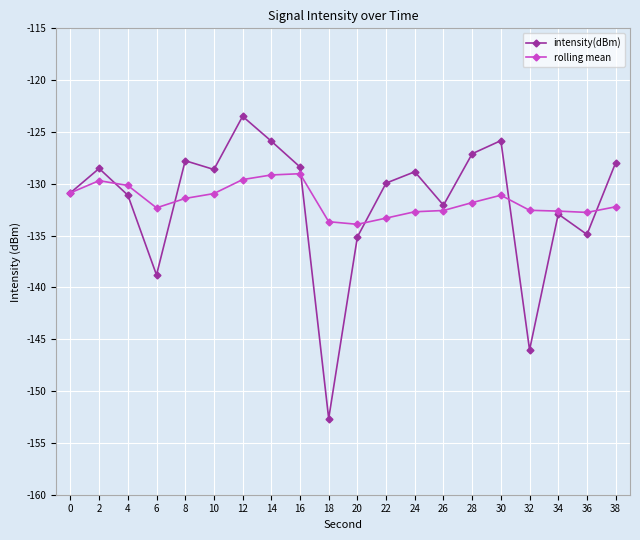

Is the value of intensity(dBm) at 8 greater than the value of rolling mean at 18?

Yes